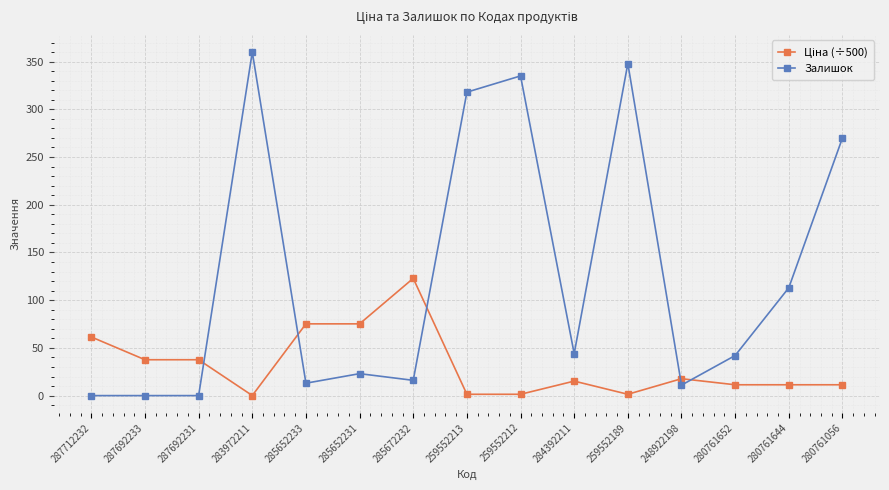

How many categories are shown in the chart?

15